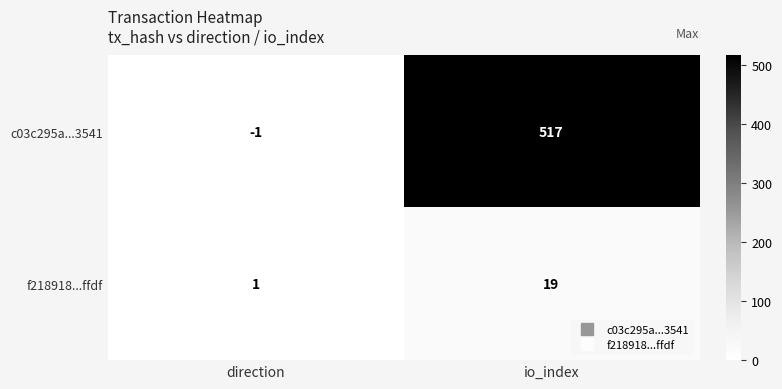

The value of c03c295a...3541 at direction is -1. True or false?

True